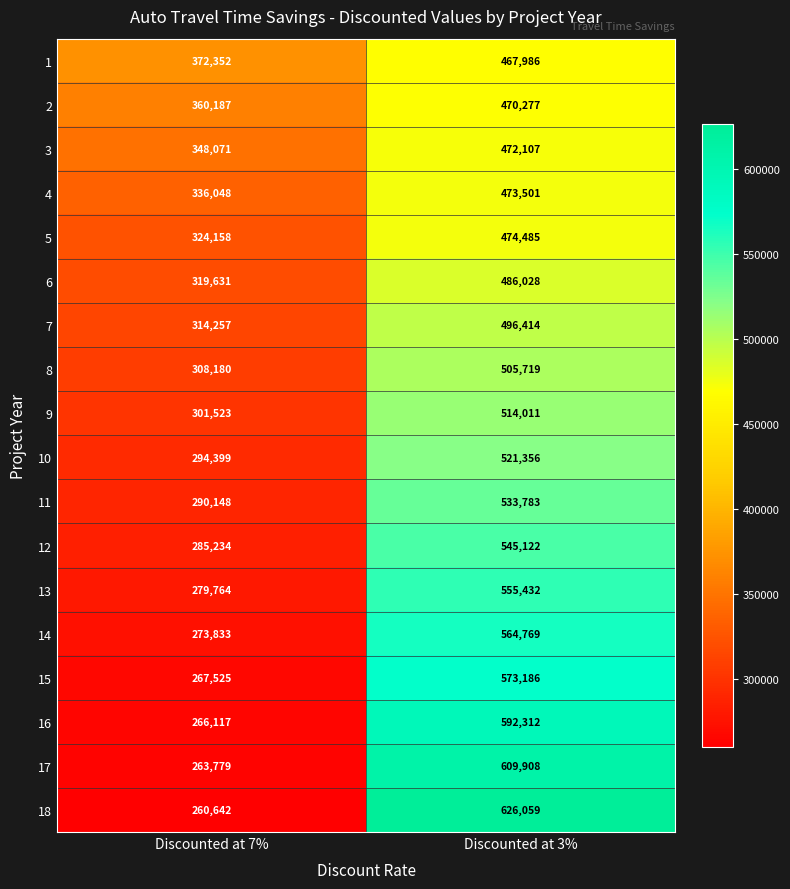

What is the difference between the 3 values at Discounted at 3% and Discounted at 7%?

124036